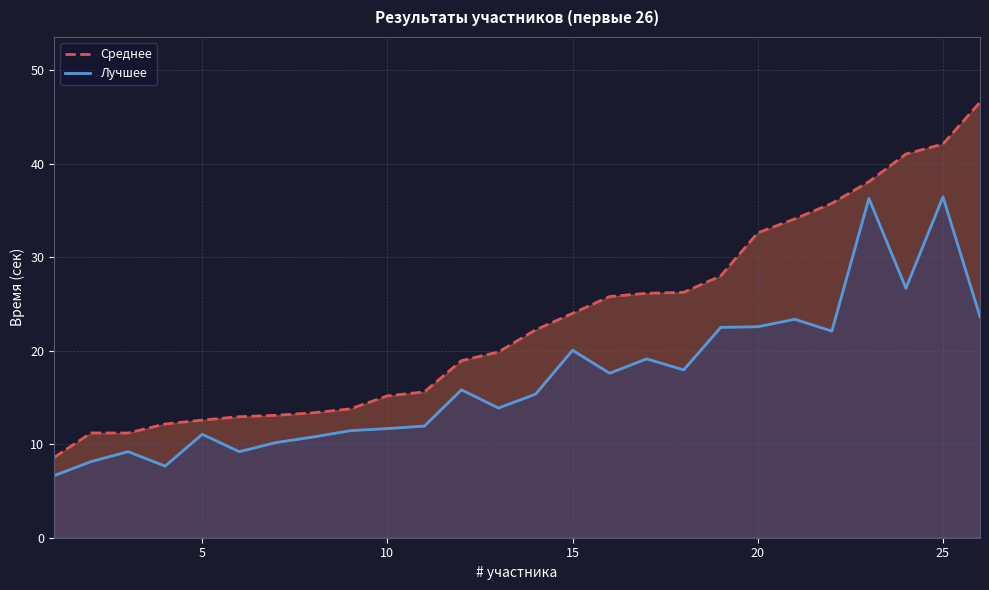

How many categories are shown in the chart?

26